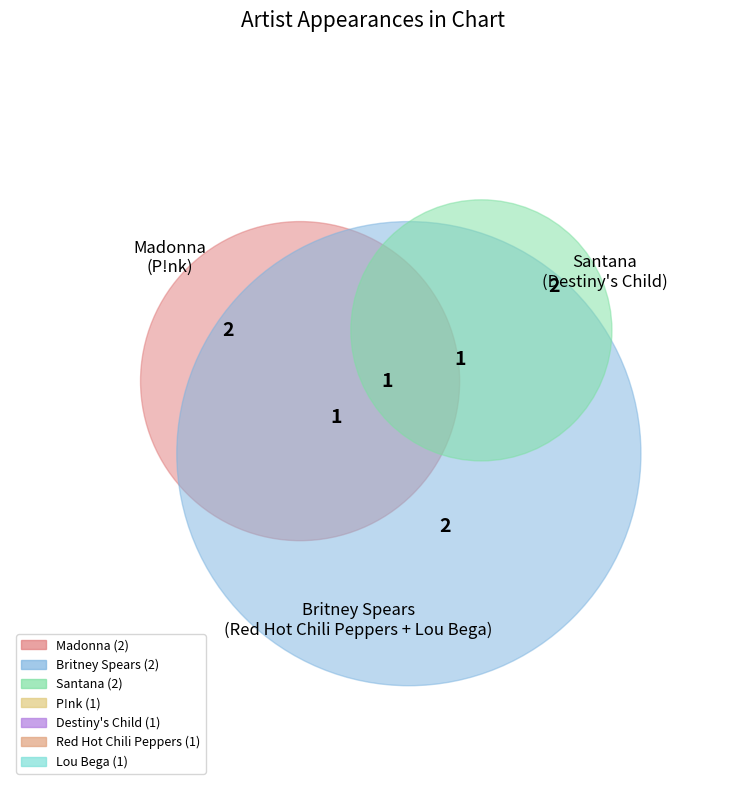

What is the change in value from Madonna to P!nk?

-1